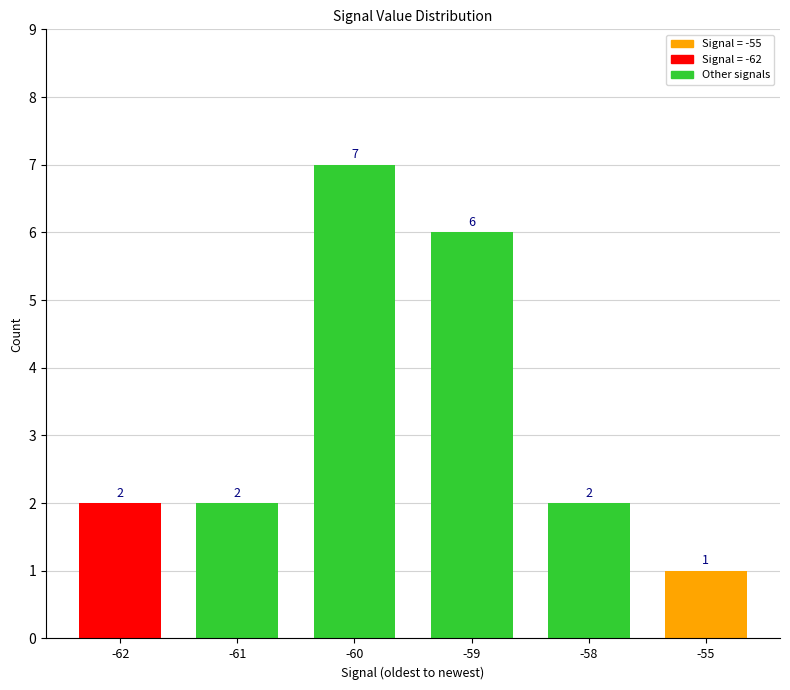

The chart shows a value of 6 at -59. True or false?

True